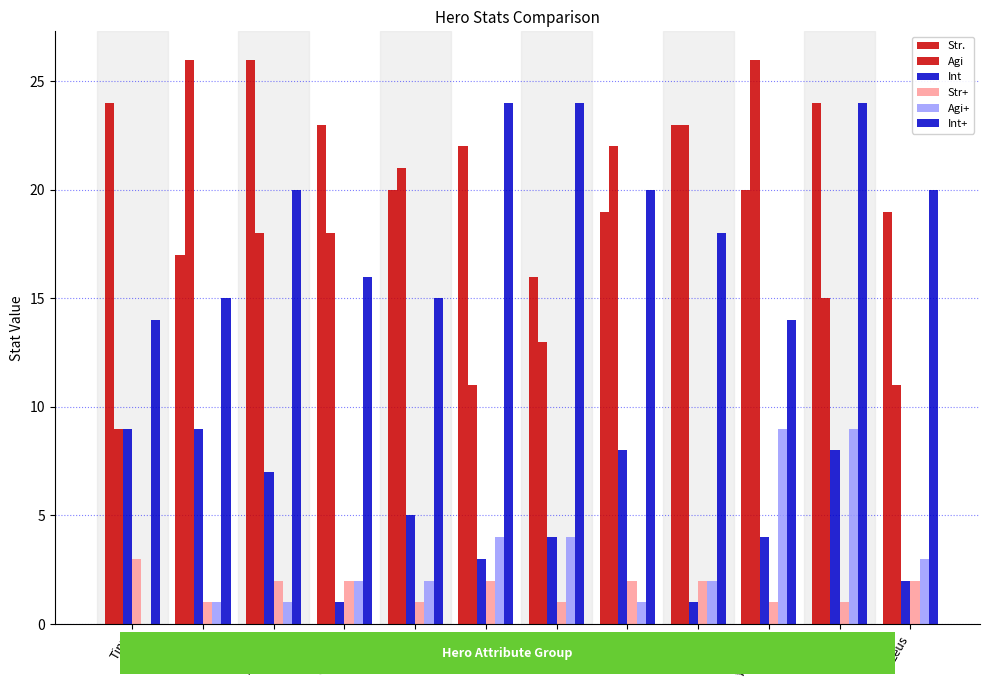

Are the bars grouped side by side (vs. stacked)?

Yes